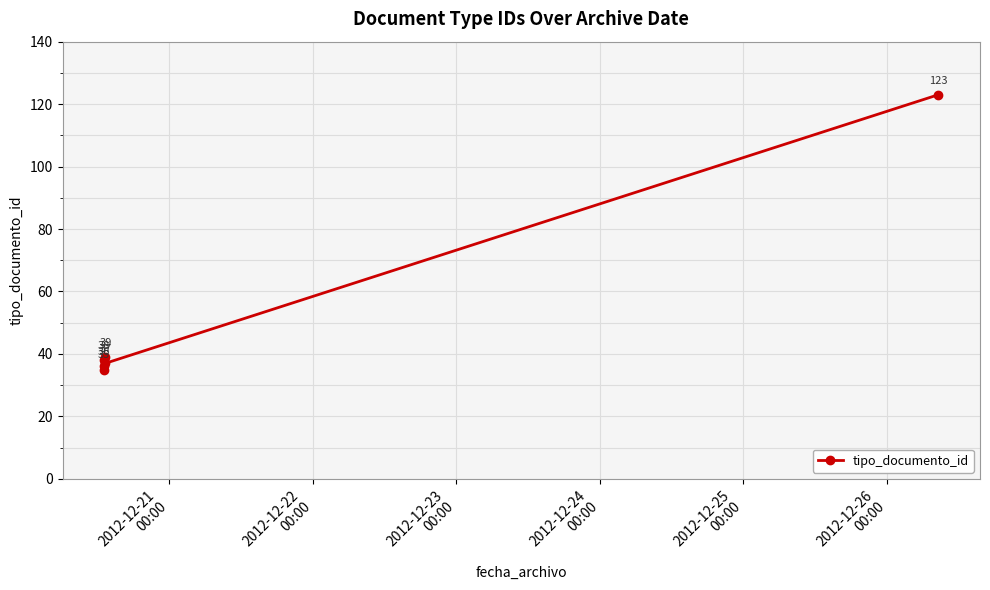

How many series are shown in this chart?

1